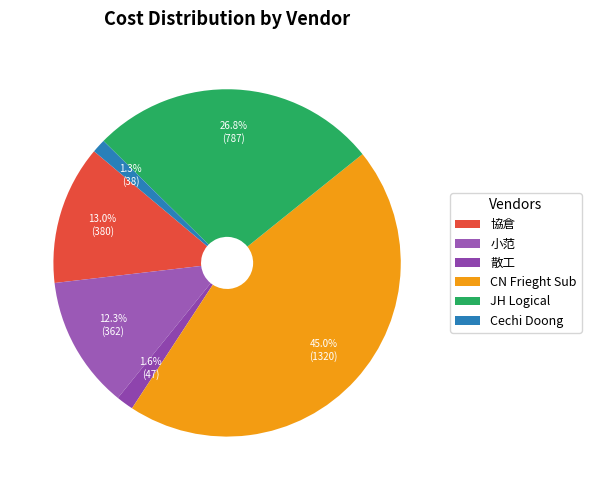

How many slices are in this pie chart?

6